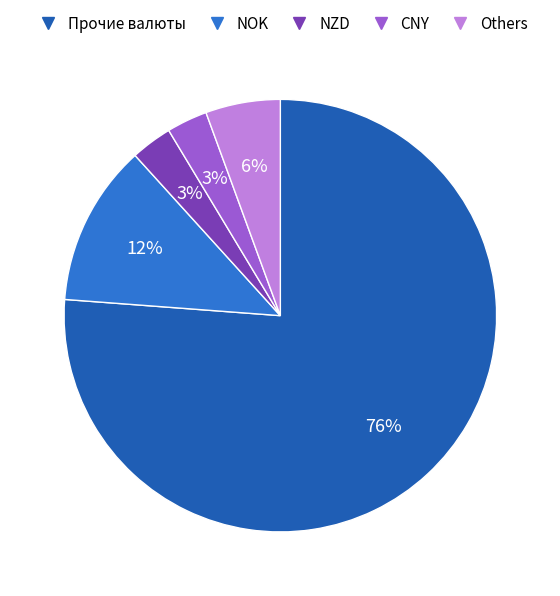

Count the number of slices in the pie.

5